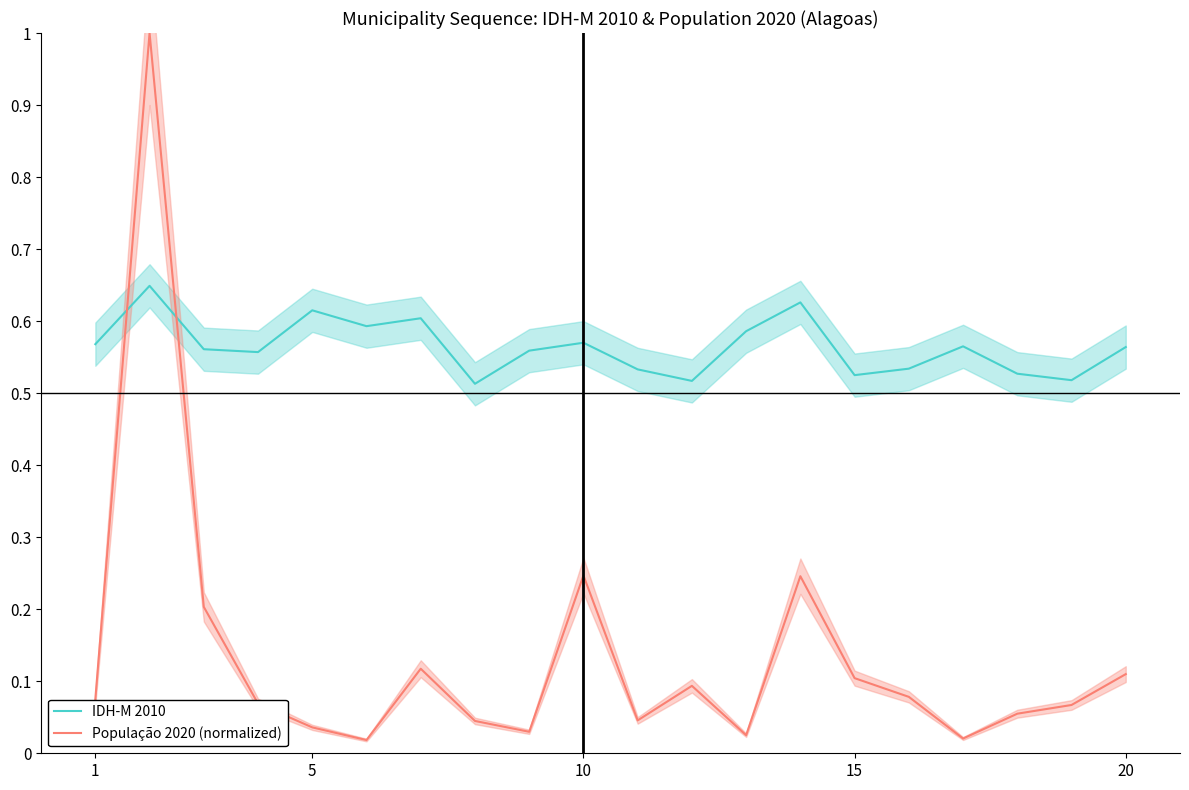

After their last crossing, which series has the higher values: IDH-M 2010 or População 2020 (normalized)?

IDH-M 2010